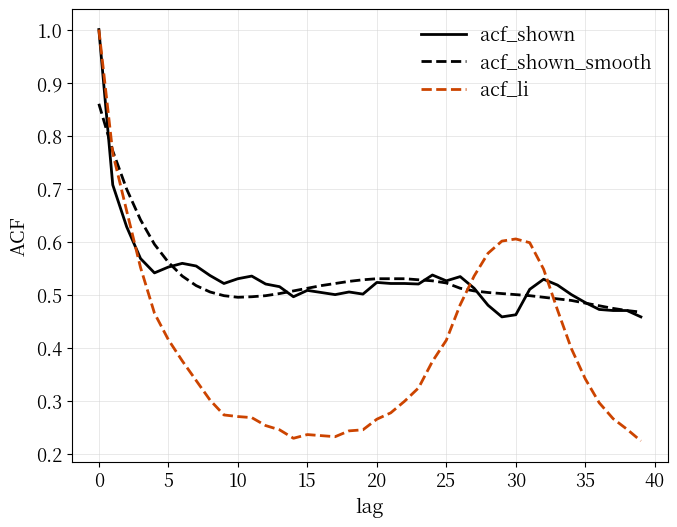

Which series has the largest range (max minus min)?

acf_li